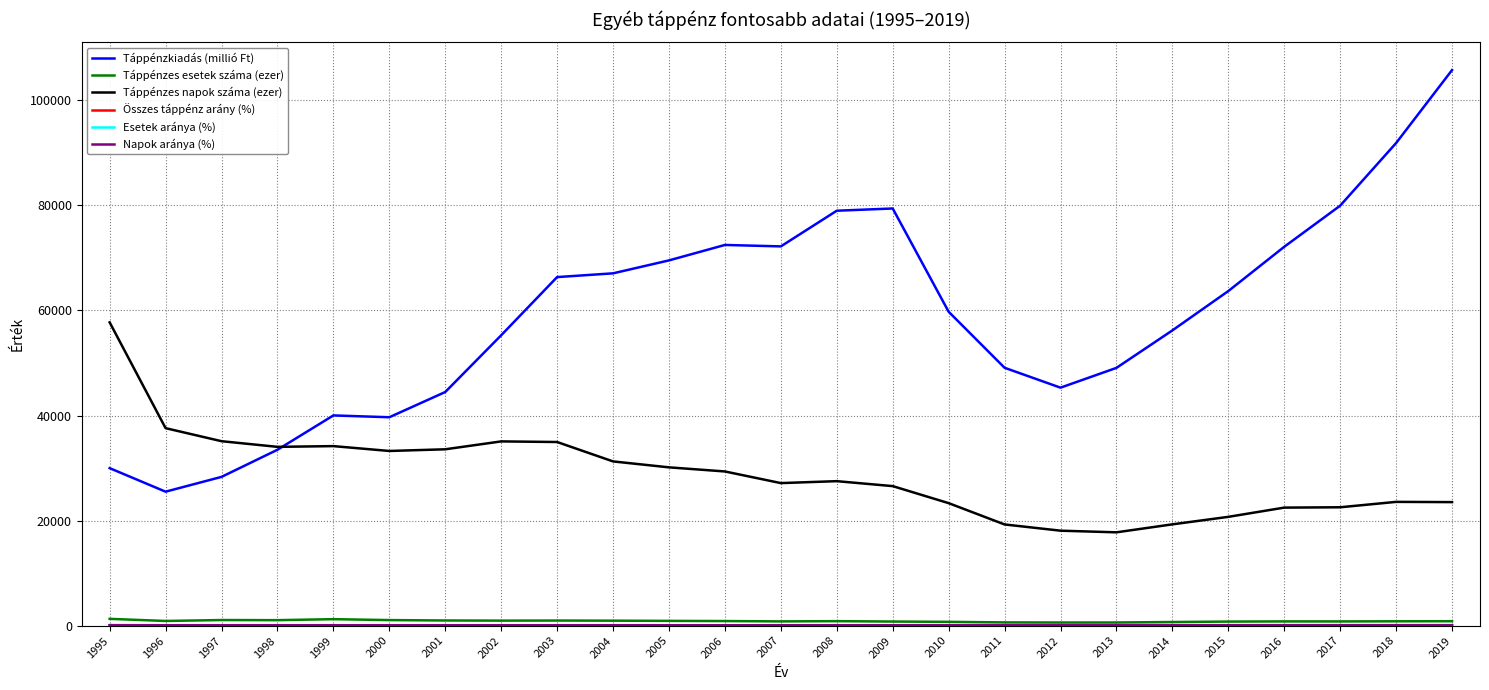

True or false: Táppénzes esetek száma (ezer) and Táppénzes napok száma (ezer) intersect in this chart.

False